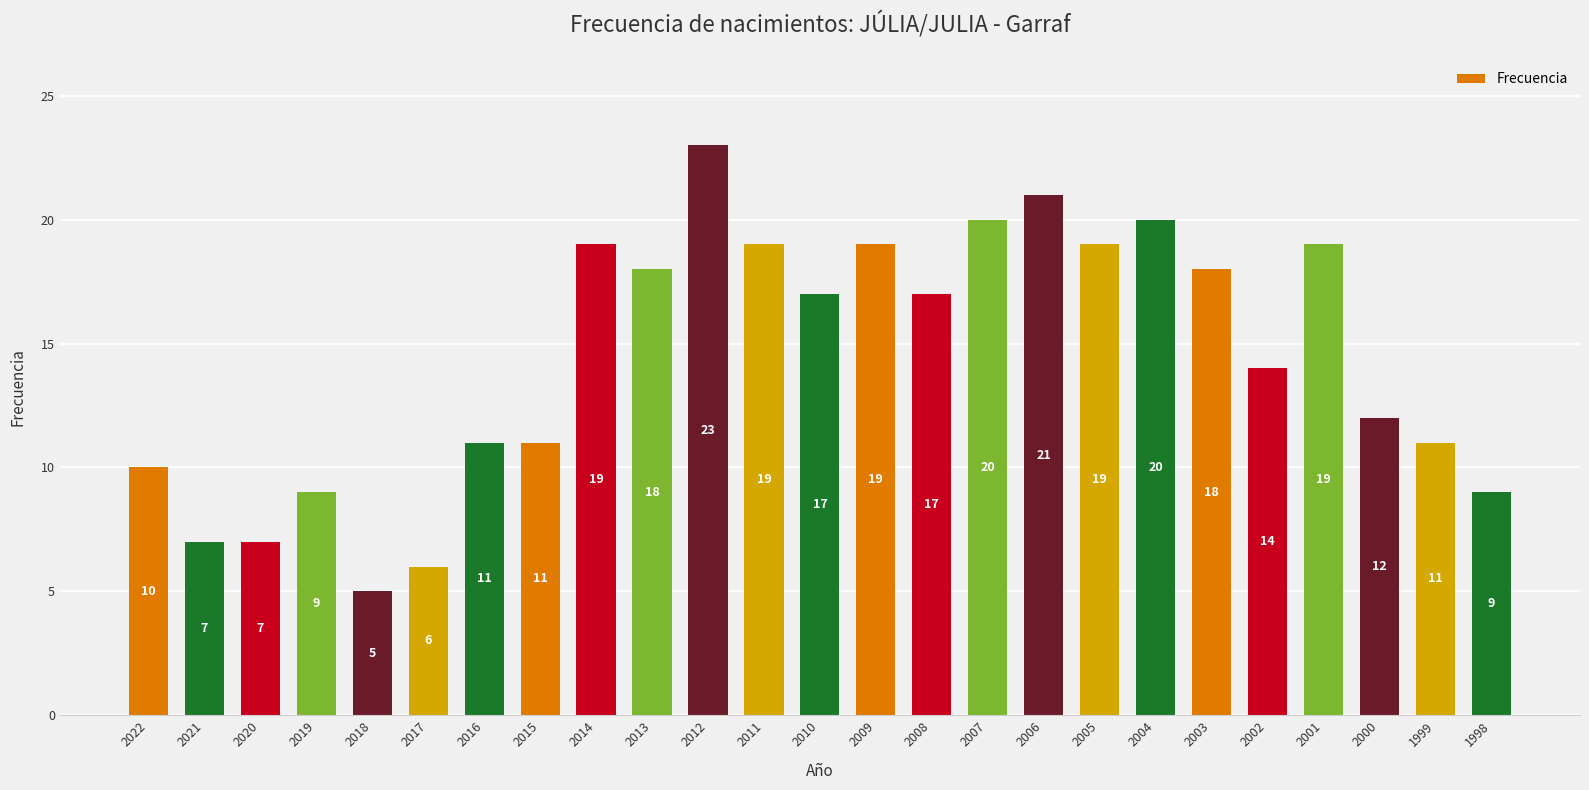

Where does the data first go above 17?

2014